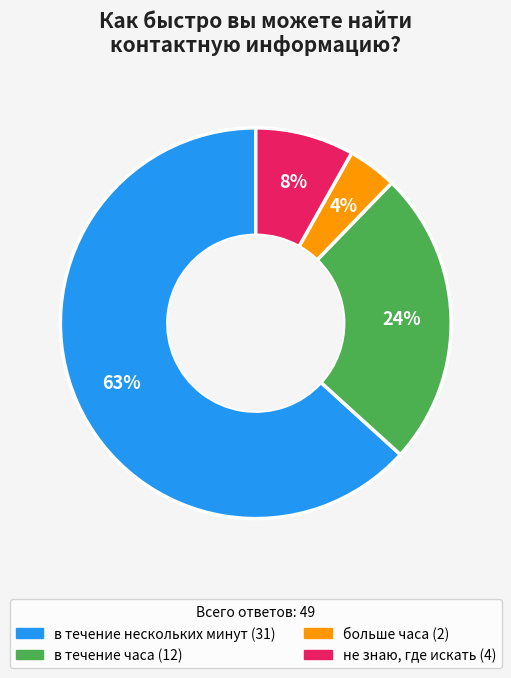

Does any single category account for the majority?

Yes